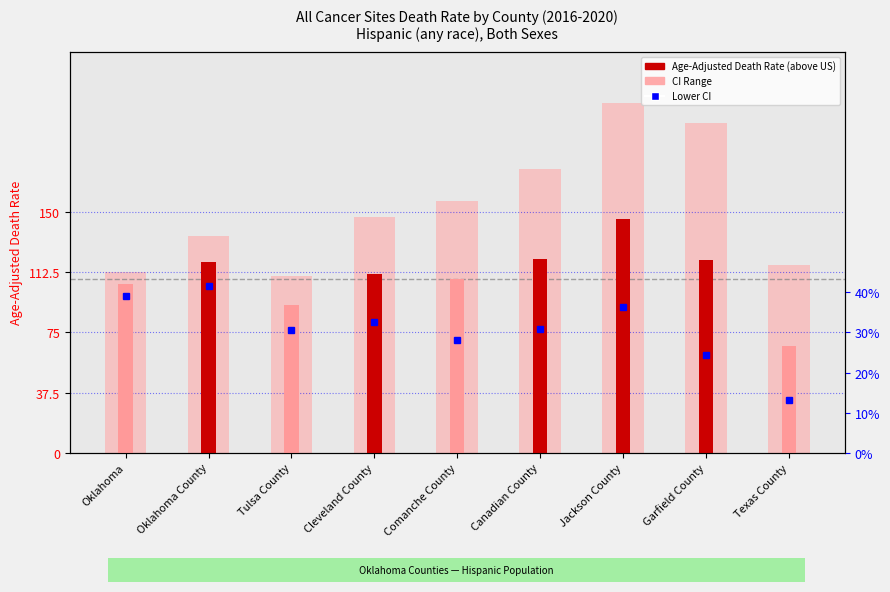

What is the value of the Age-Adjusted Death Rate bar at the 4th from the left?

111.2